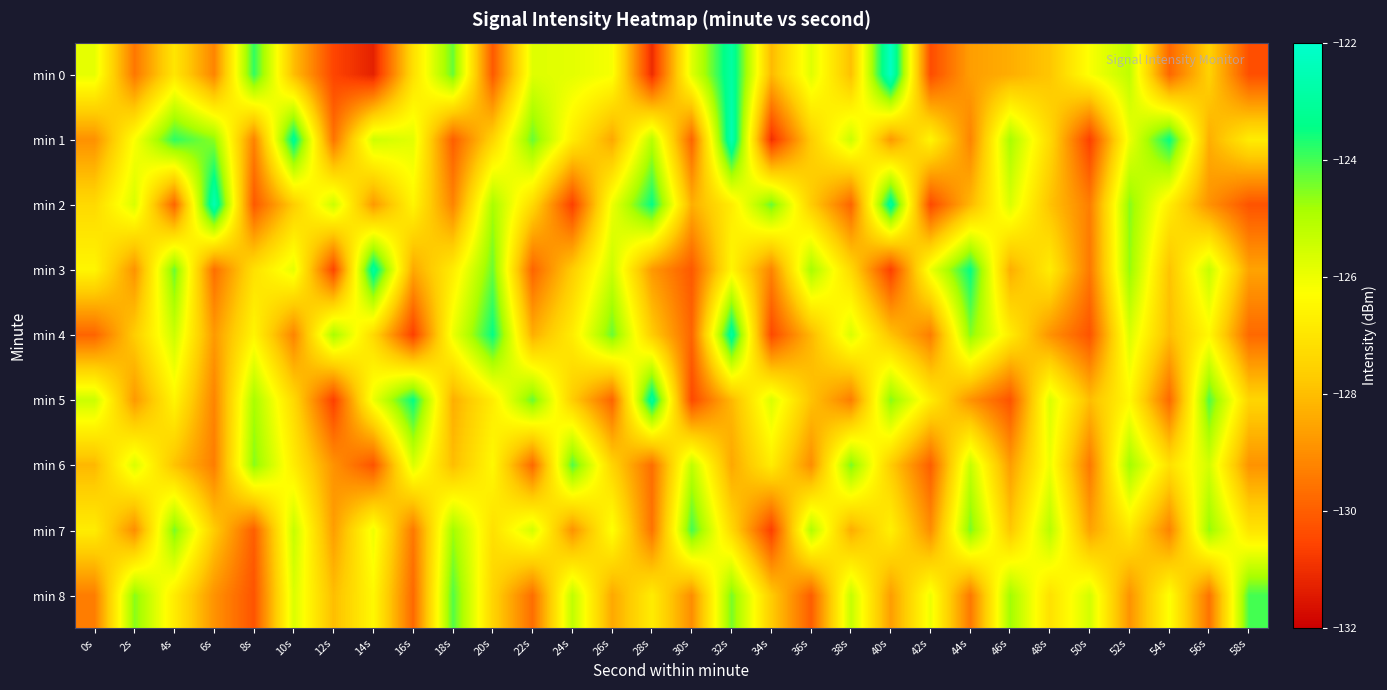

At 6s, list the series in order from smallest to largest.

min 3, min 6, min 5, min 0, min 8, min 4, min 7, min 1, min 2